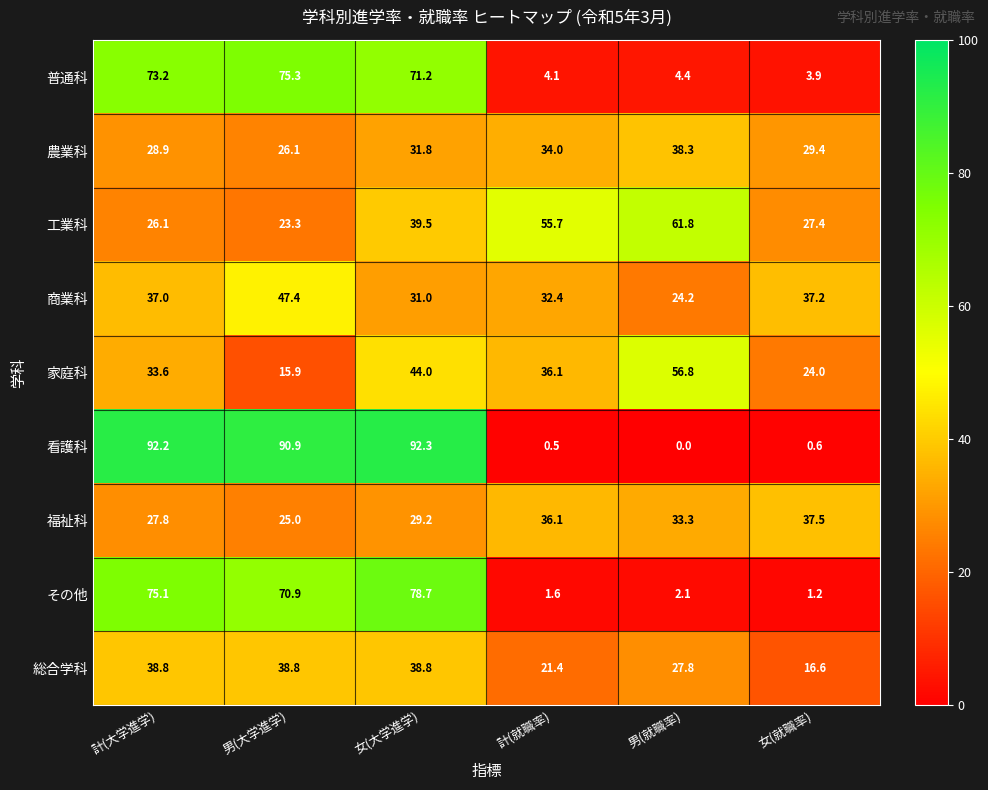

Which series has the widest spread of values?

看護科